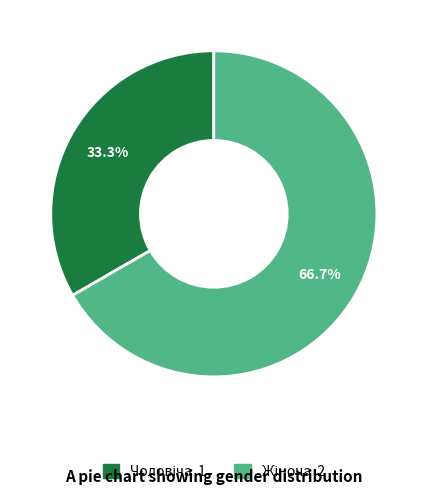

Does any single category account for the majority?

Yes